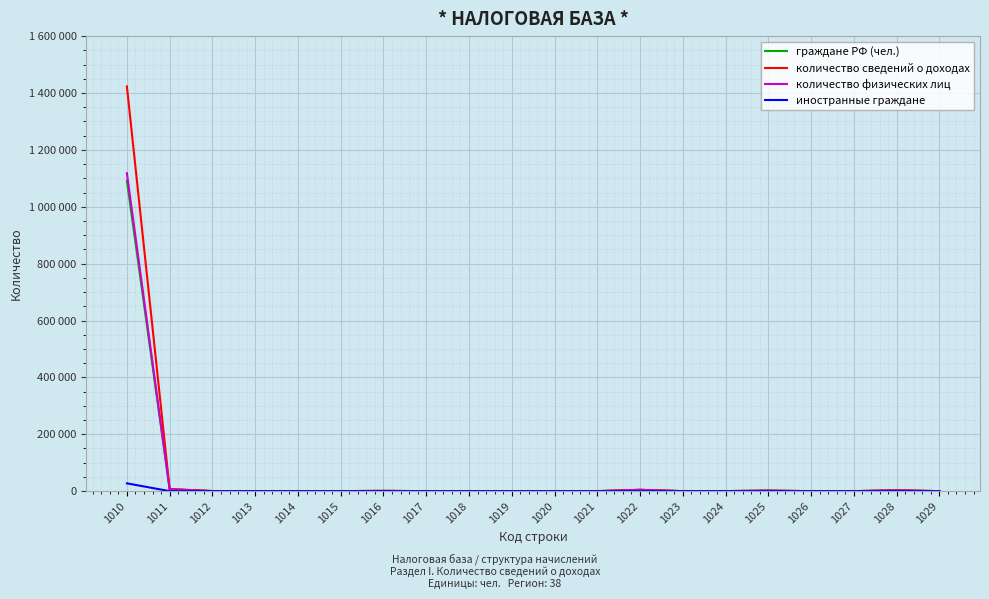

What are all the series names shown in the legend?

граждане РФ (чел.), количество сведений о доходах, количество физических лиц, иностранные граждане